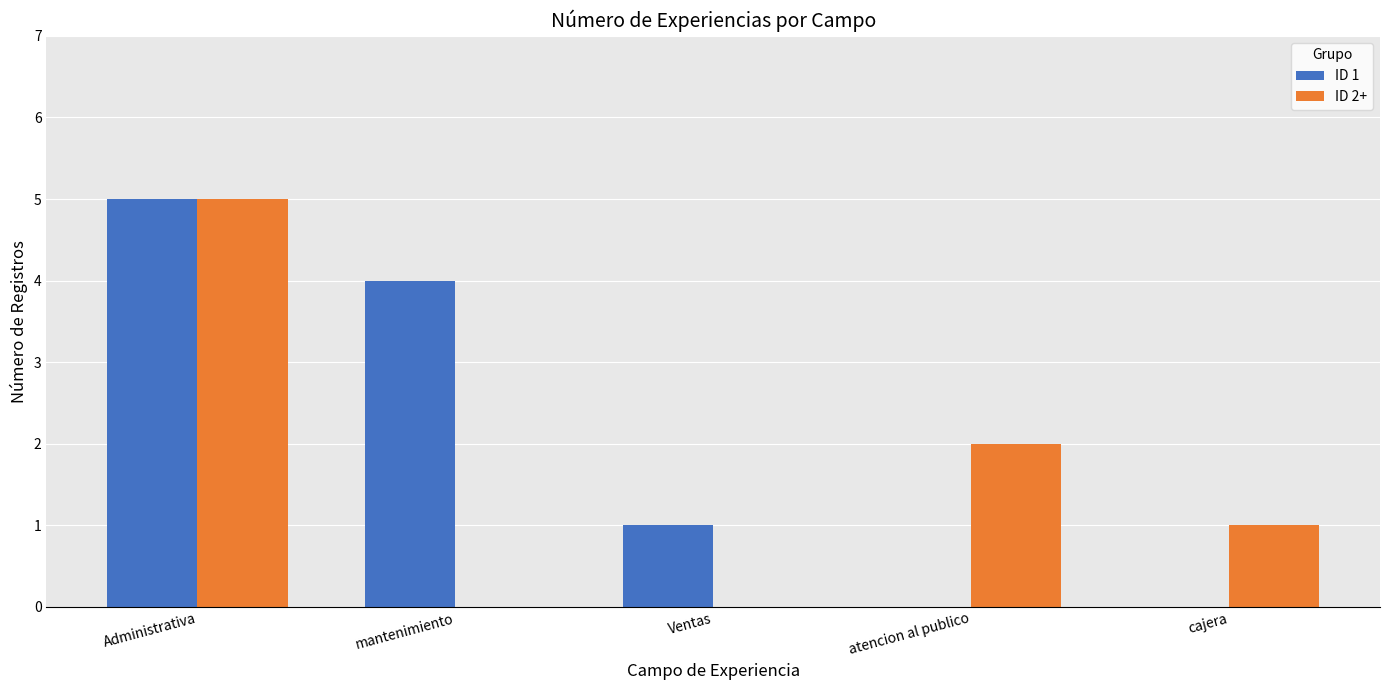

Reading right to left, extract all data points from this chart.

ID 1: 0	0	1	4	5
ID 2+: 1	2	0	0	5